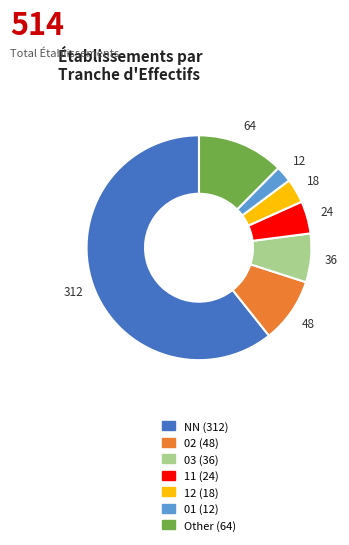

Approximately how many times larger is the value at 02 compared to 01?

4.0